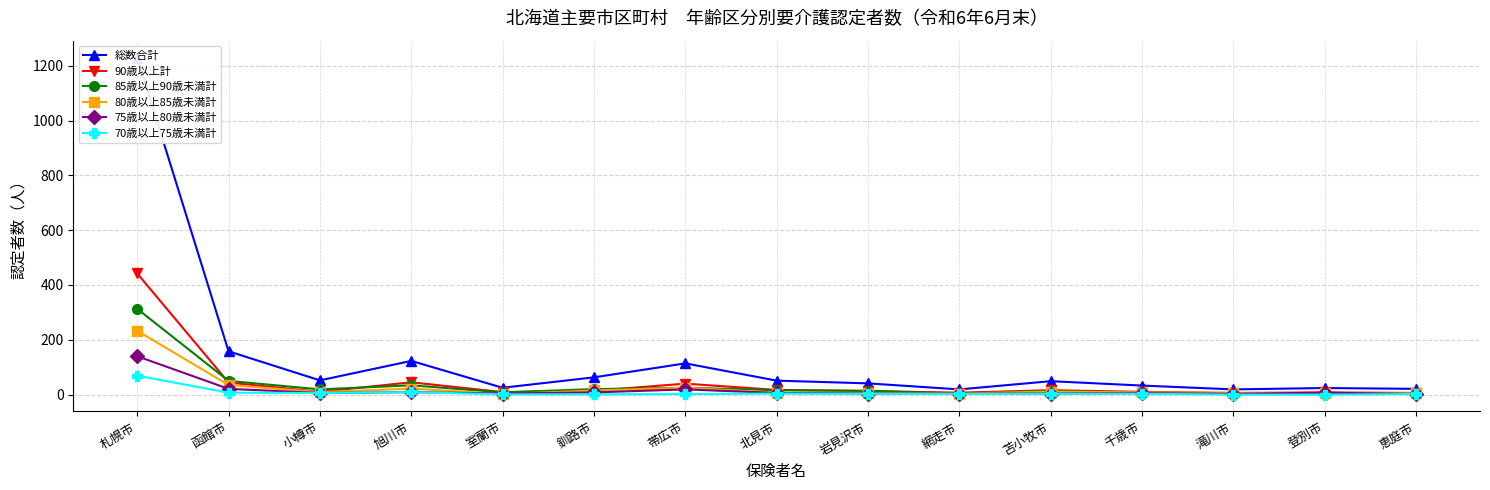

What is the difference between the maximum and minimum values in the 80歳以上85歳未満計 series?

231